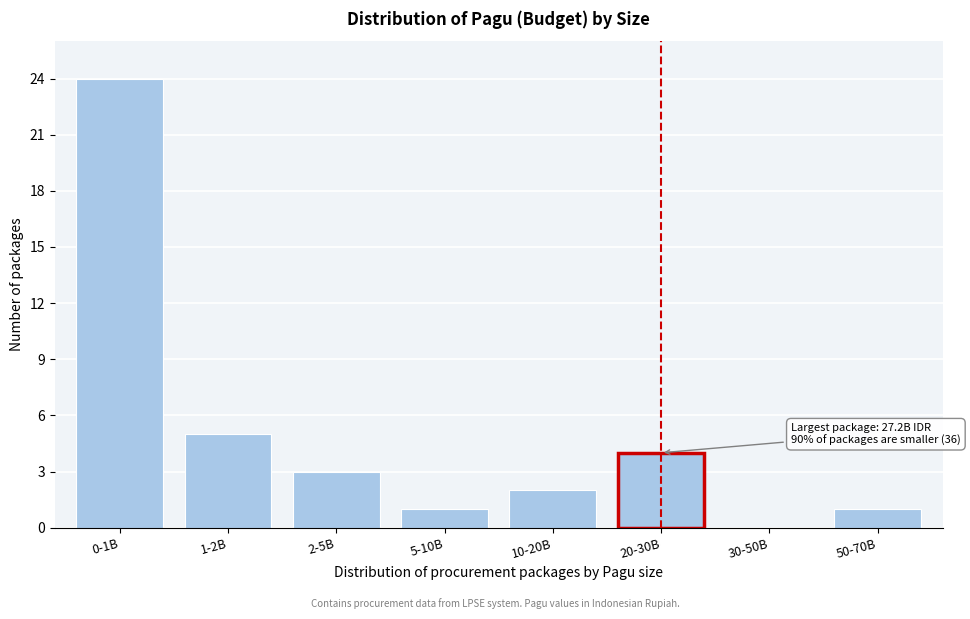

Reading left to right, transcribe all the data shown in this chart.

0-1B=24	1-2B=5	2-5B=3	5-10B=1	10-20B=2	20-30B=4	30-50B=0	50-70B=1